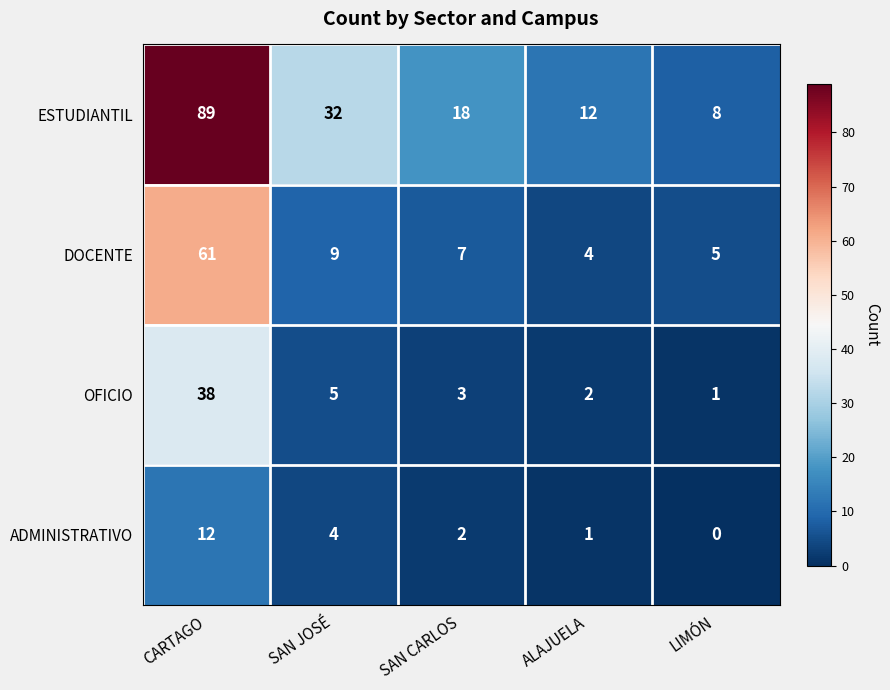

Reading left to right, transcribe all the data shown in this chart.

ESTUDIANTIL: 89	32	18	12	8
DOCENTE: 61	9	7	4	5
OFICIO: 38	5	3	2	1
ADMINISTRATIVO: 12	4	2	1	0